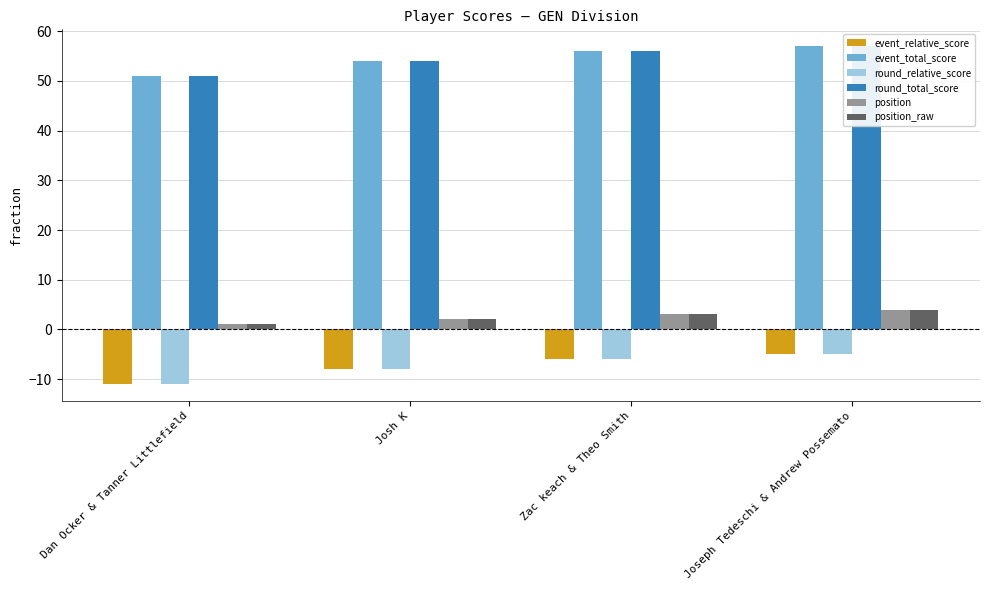

Rank the series by their maximum value, from highest to lowest.

event_total_score, round_total_score, position, position_raw, event_relative_score, round_relative_score